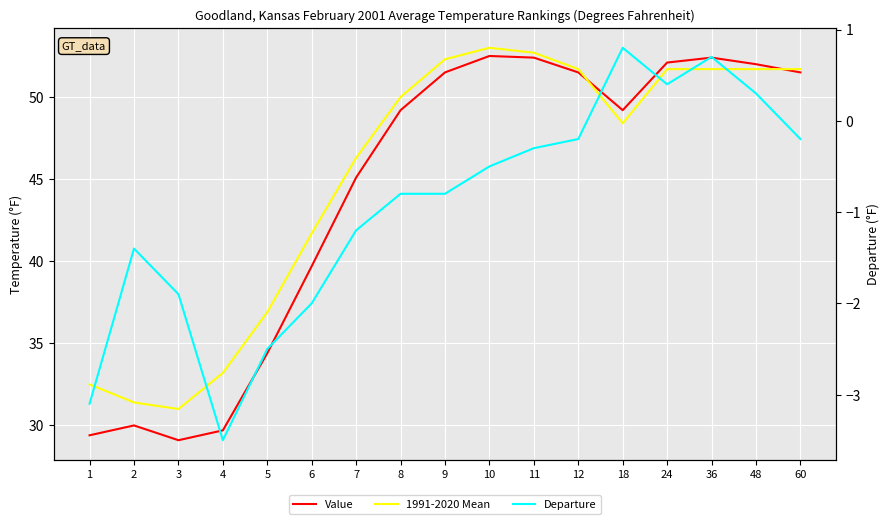

Between 4 and 48, which is larger?

48